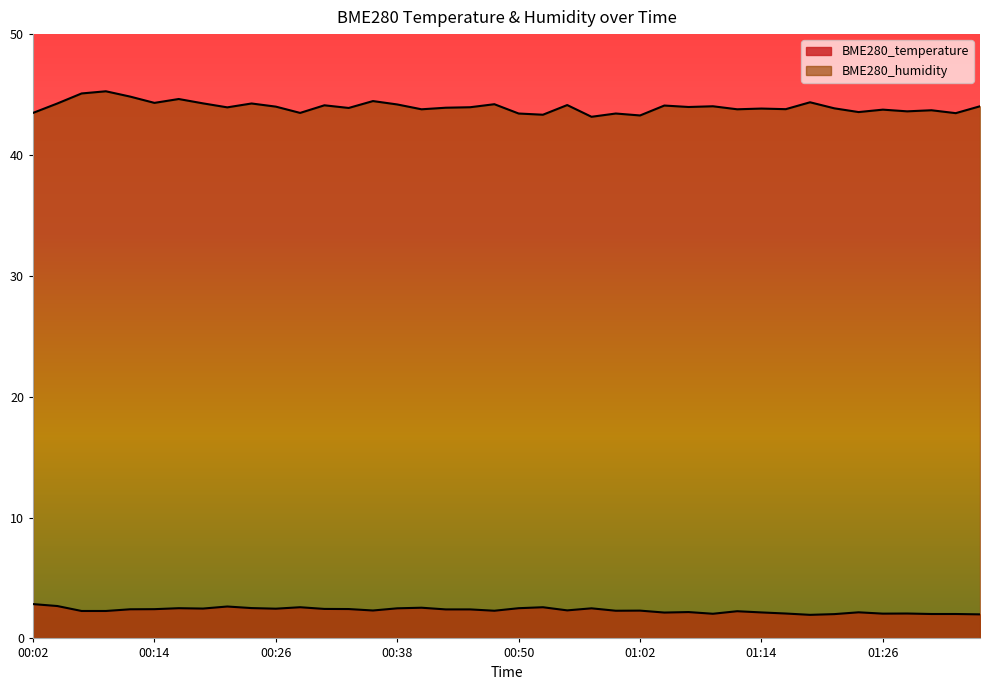

At how many categories does at least one series exceed 40?

40